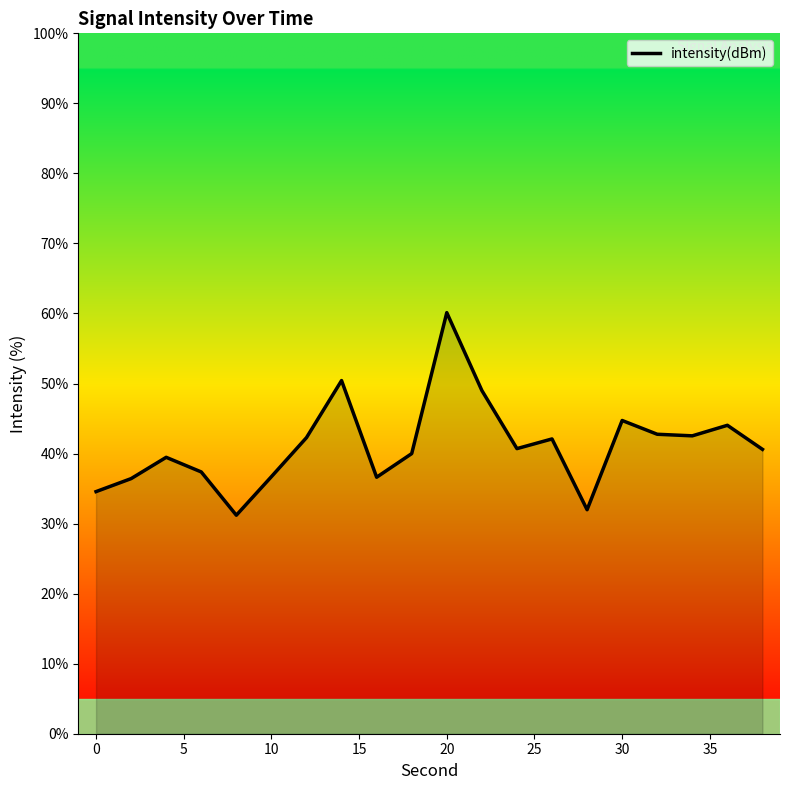

What is the maximum value shown in the chart?

60.1